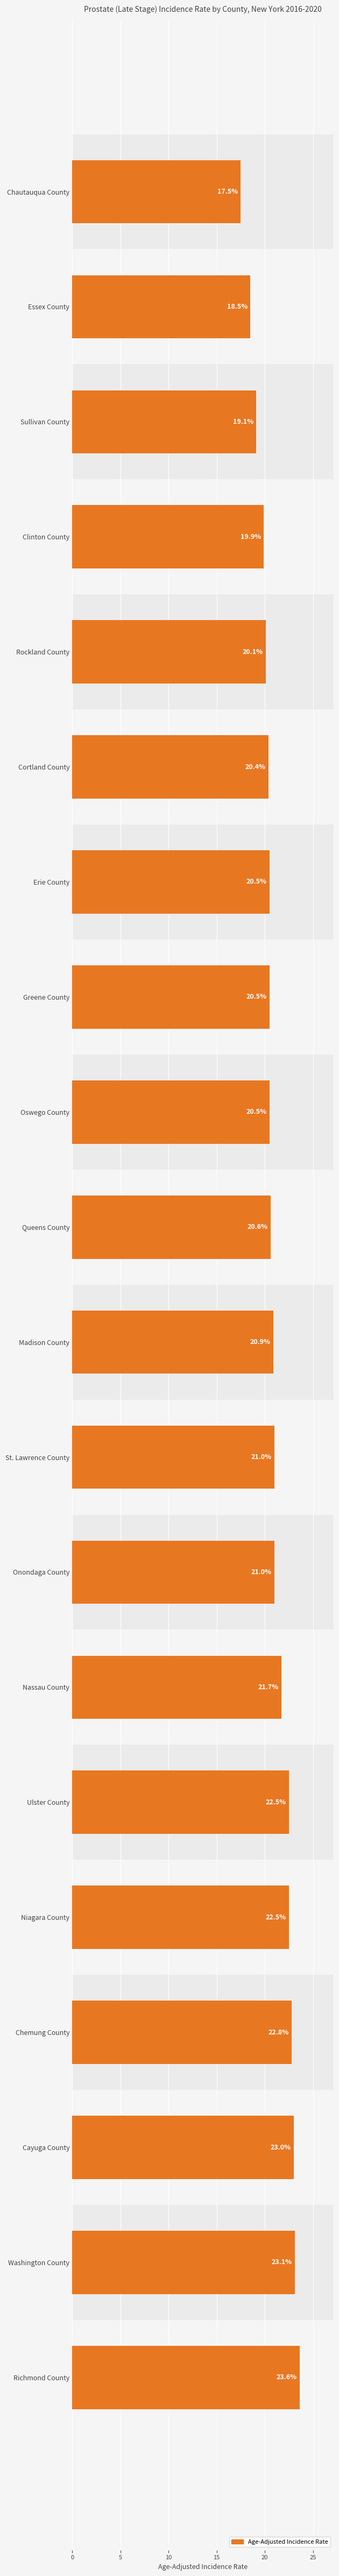

How many bars are there in total?

20